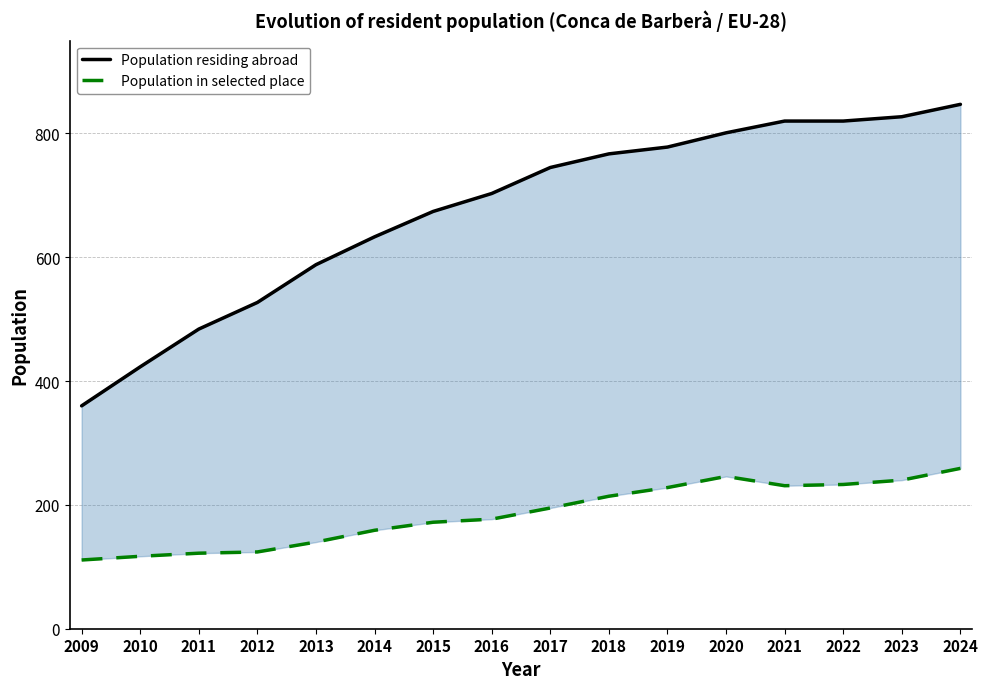

What is the spread (max minus min) of values at 2022?

587